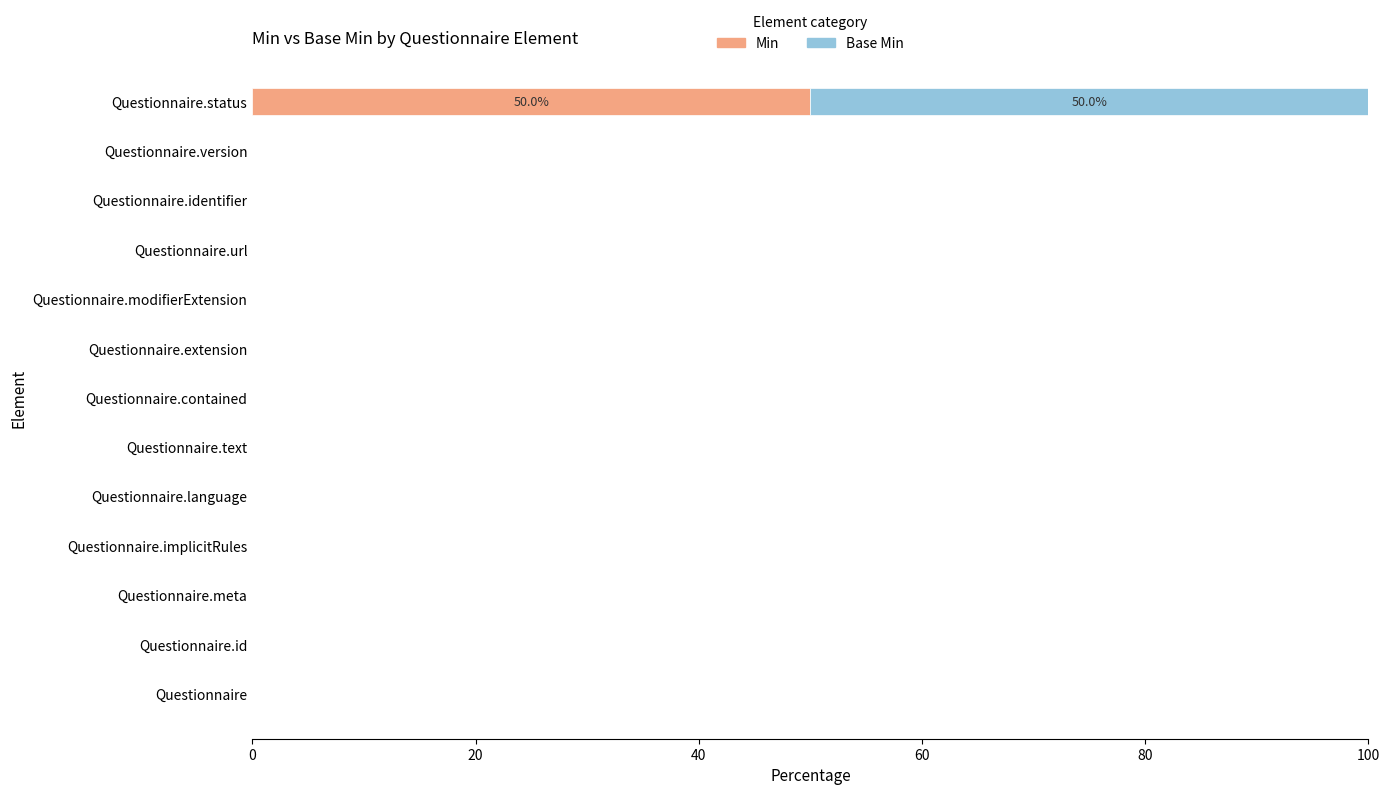

The Min series shows -21 at Questionnaire.language. True or false?

False